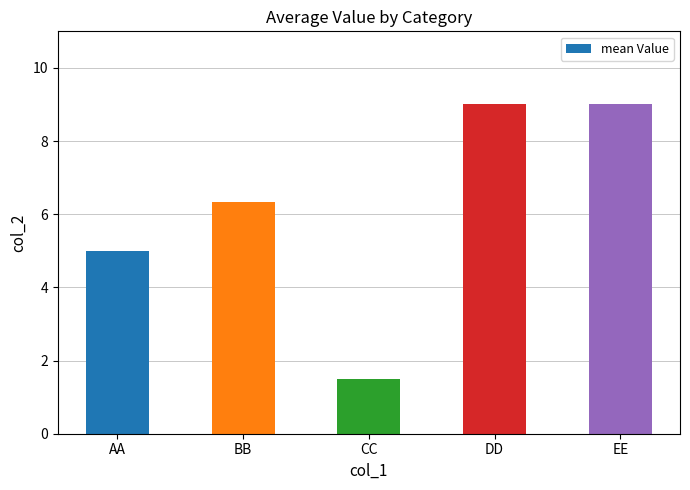

What is the difference between the maximum and minimum values?

7.5